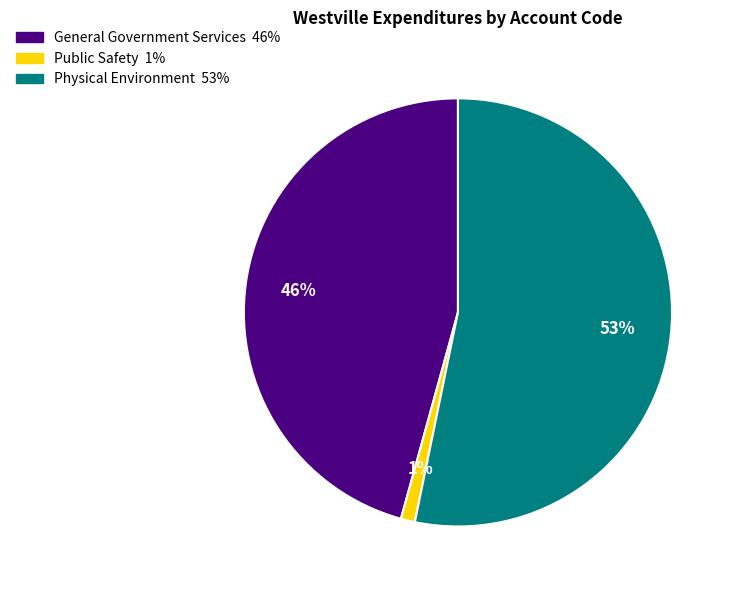

What is the largest slice in the pie chart?

Physical Environment